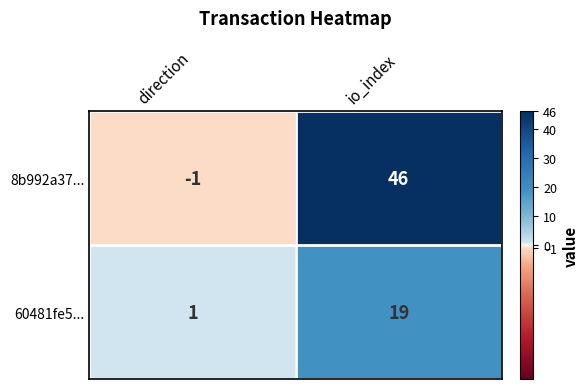

What is the sum of all 8b992a37... values?

45